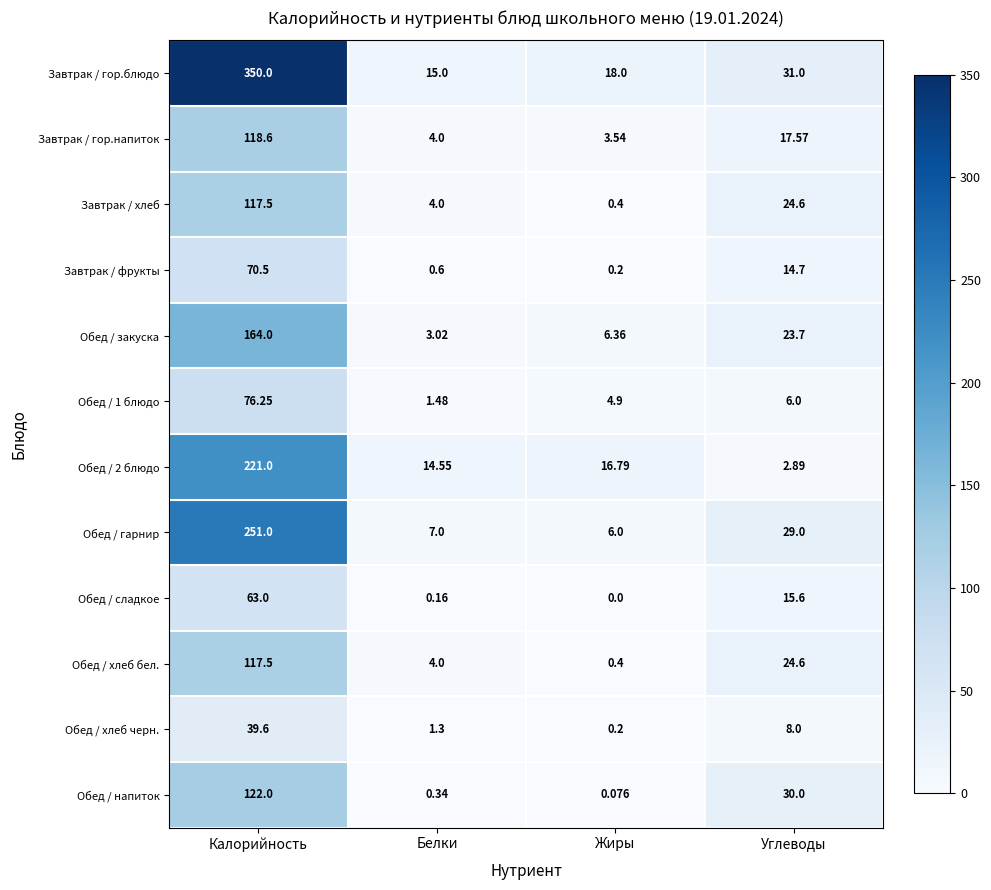

Is the value of Обед / хлеб бел. at Калорийность greater than the value of Обед / хлеб черн. at Углеводы?

Yes